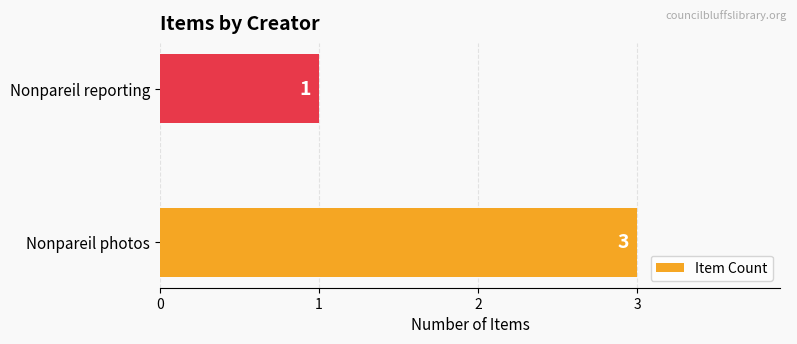

At which category does the chart reach its minimum across all series?

Nonpareil reporting